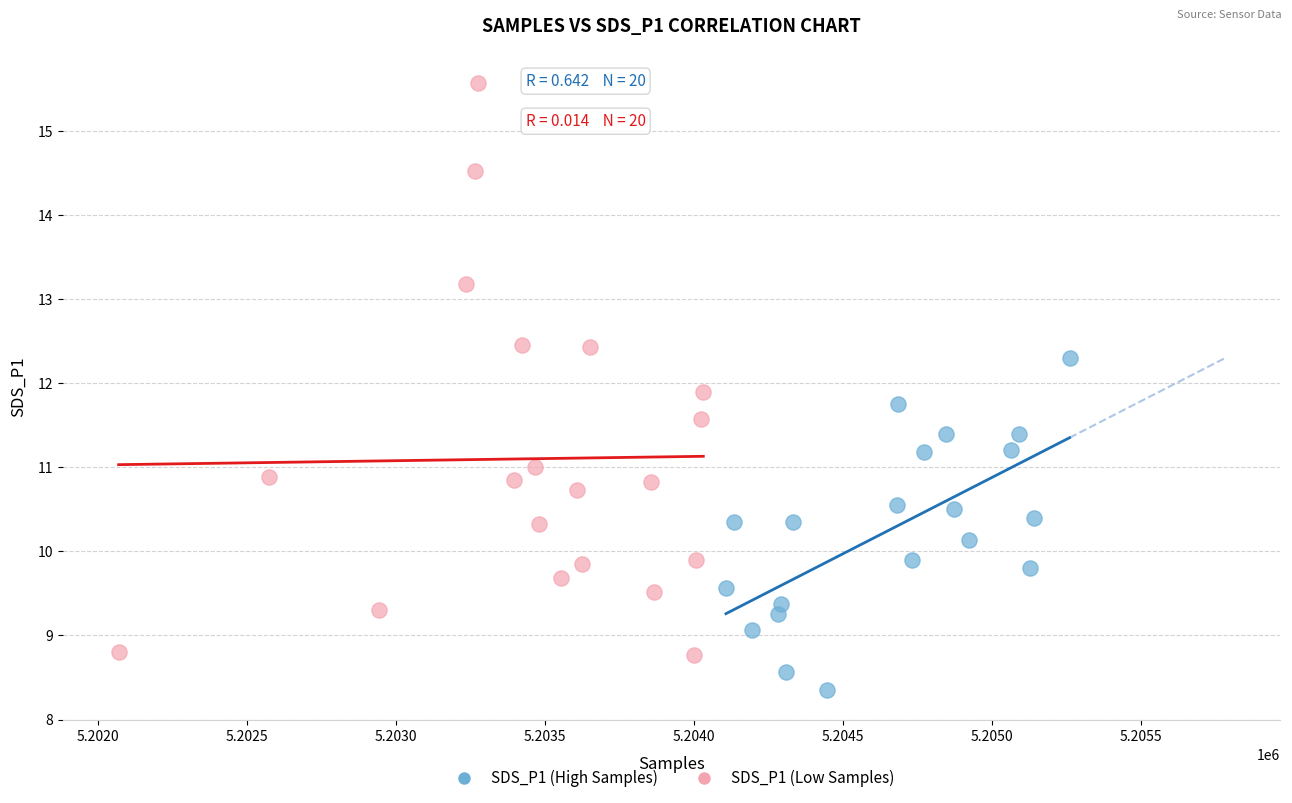

Which series reaches the maximum Y coordinate?

SDS_P1 (Low Samples)